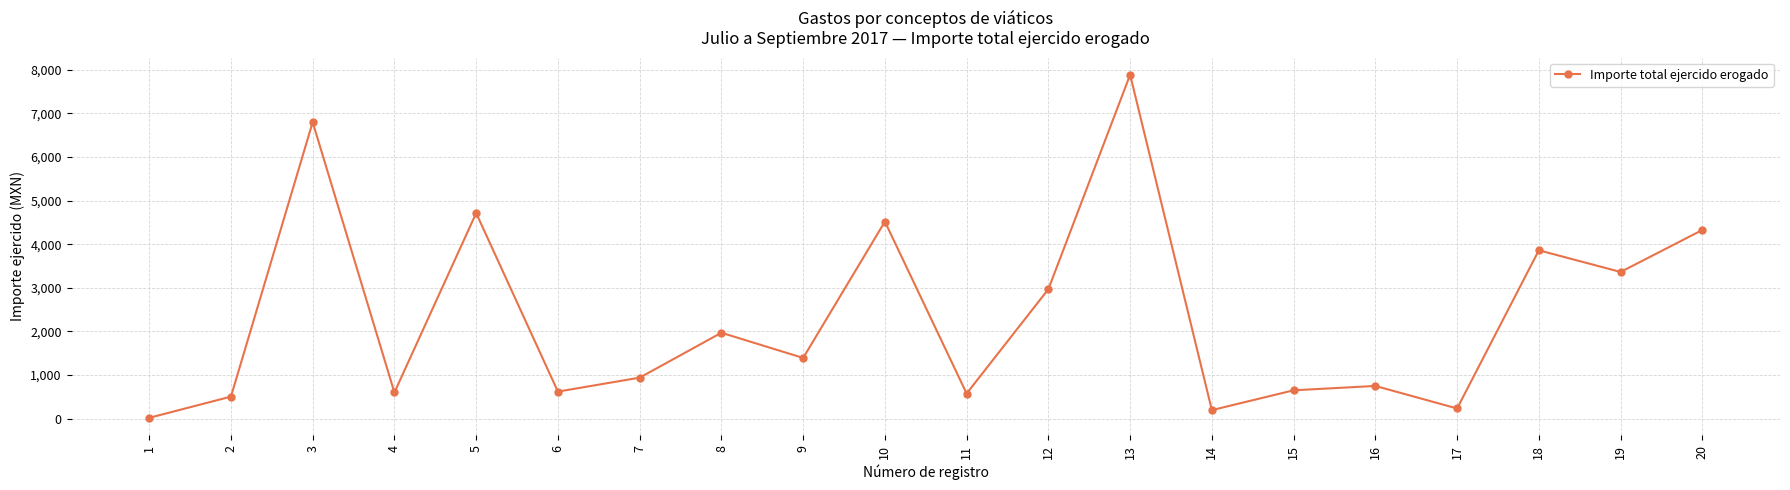

What is the approximate value at 6?

620.0